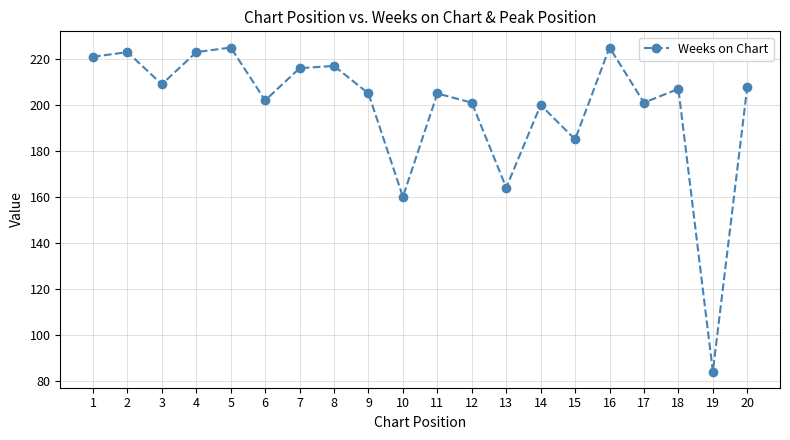

What is the value of the 19th point from the left?

84